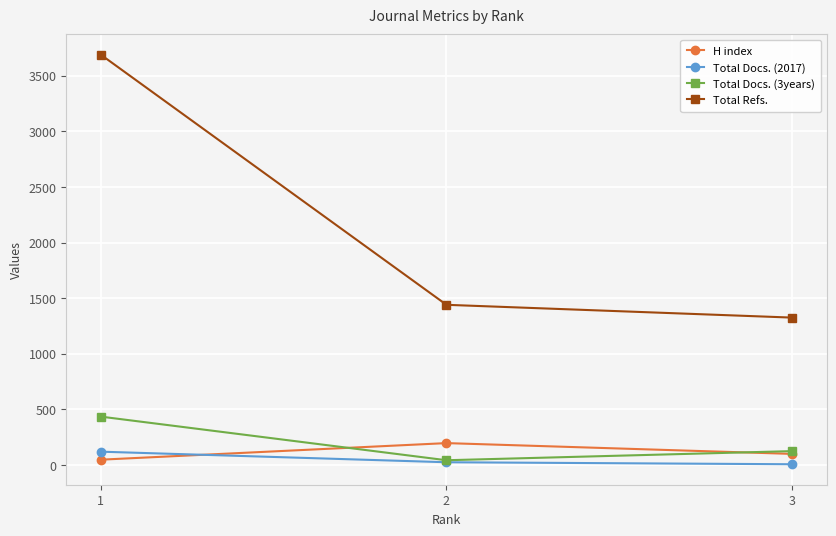

At which category is the sum across all series the highest?

1